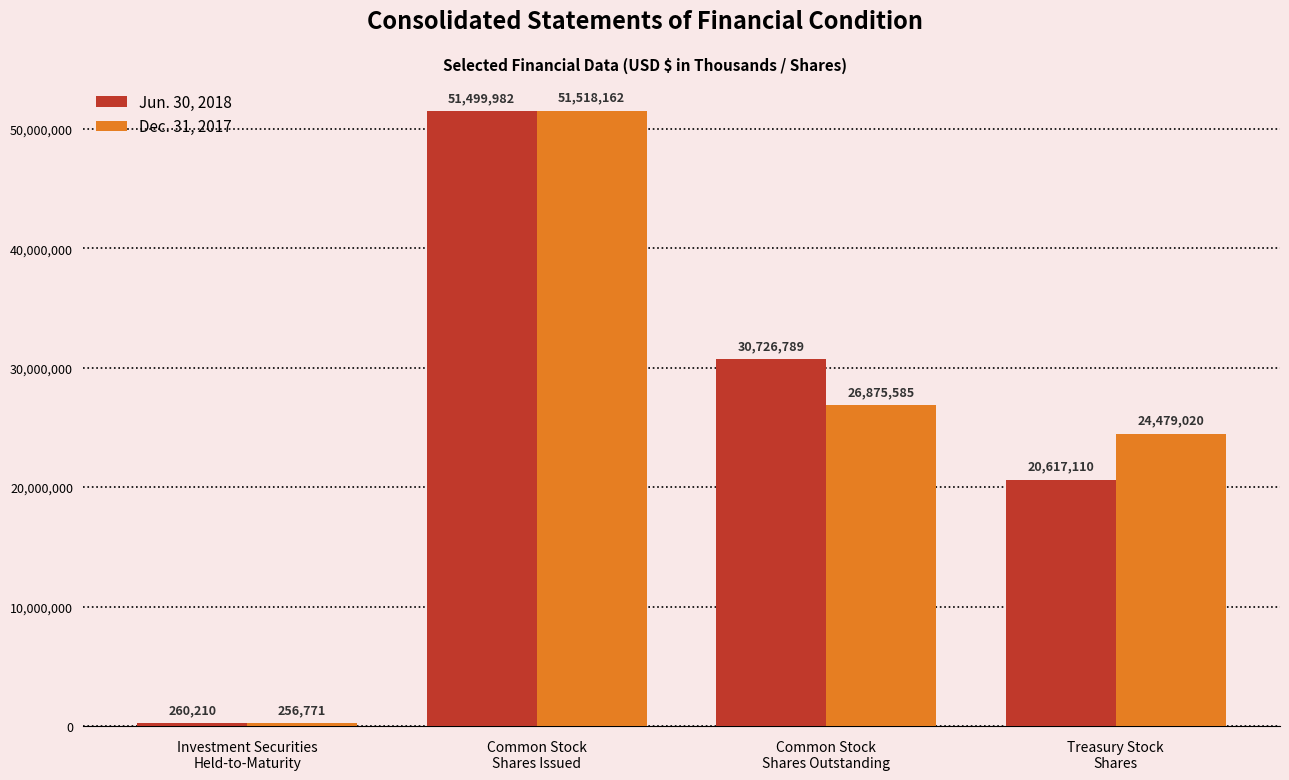

How many bars are there in total?

8